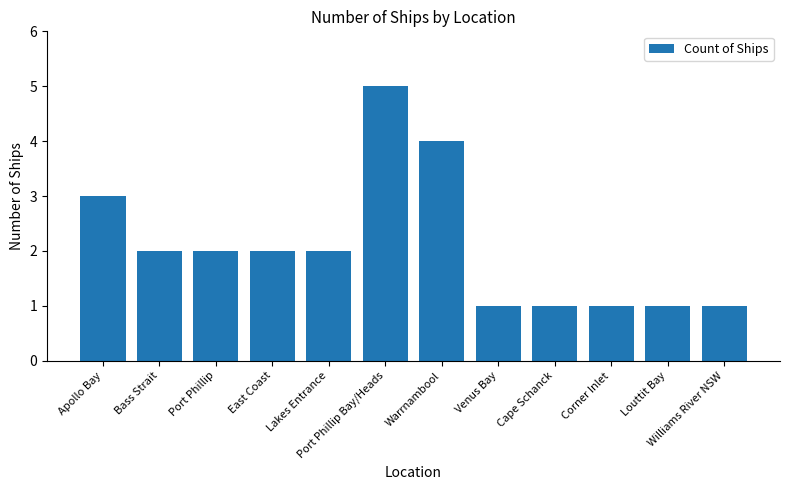

The chart shows a value of 5 at Port Phillip Bay/Heads. True or false?

True